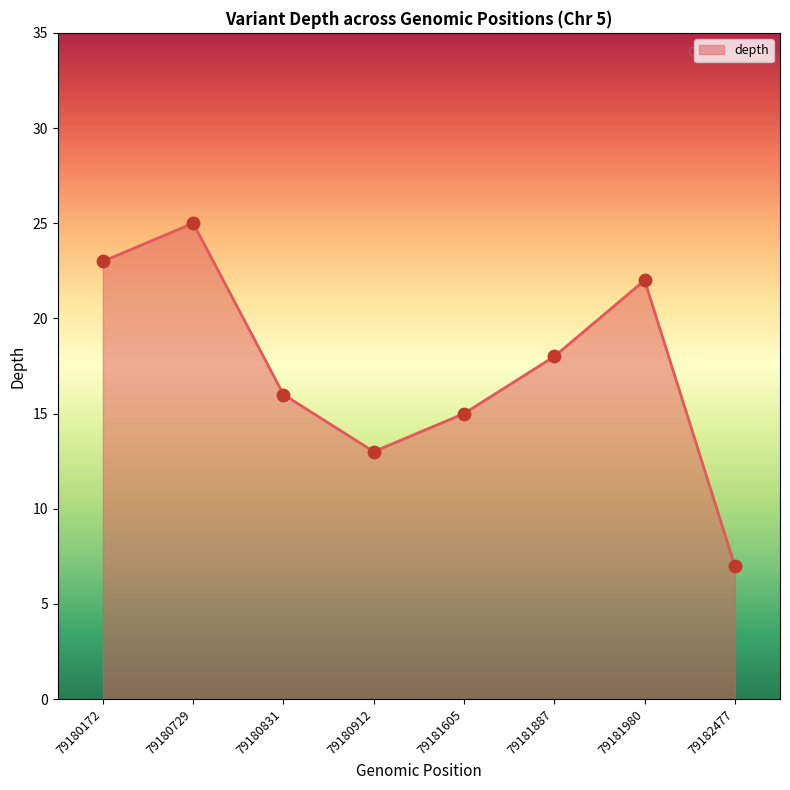

Between 79180912 and 79181887, which is larger?

79181887